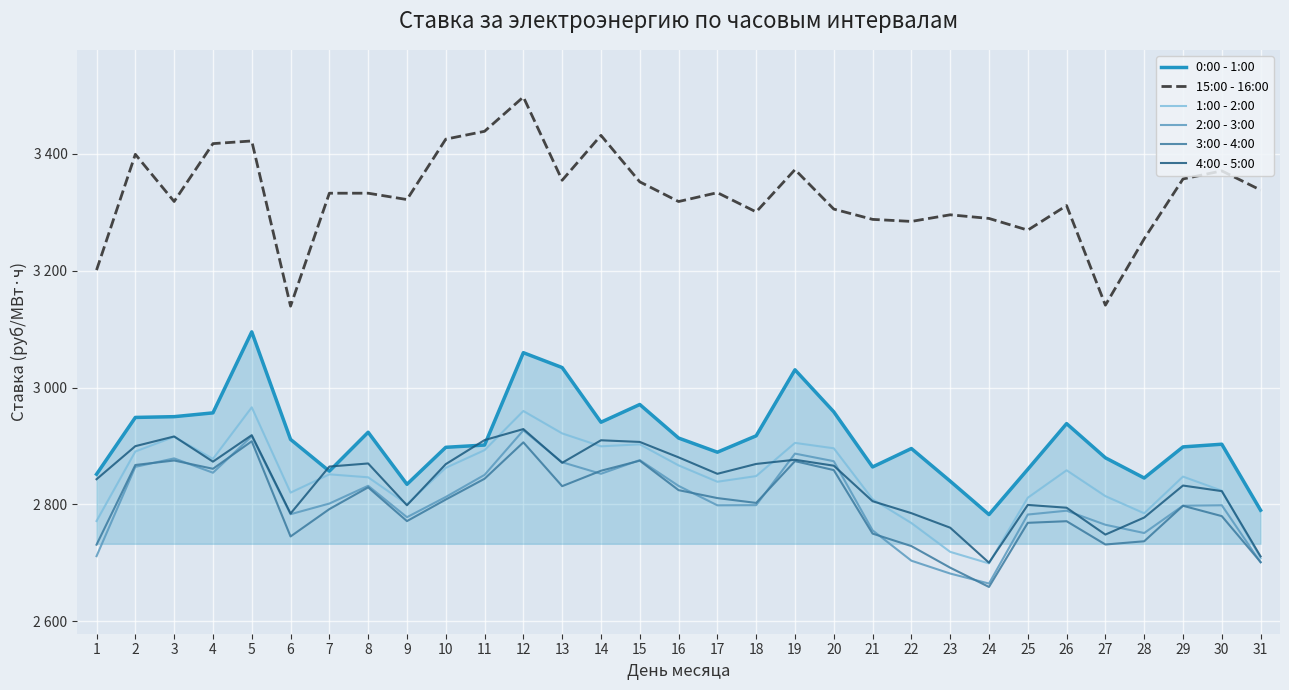

Does the chart have visible grid lines?

Yes